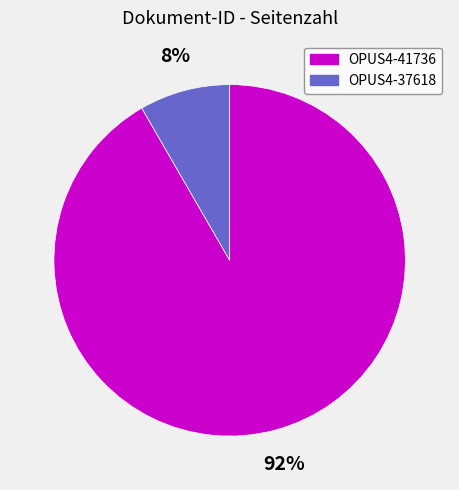

Count the number of slices in the pie.

2